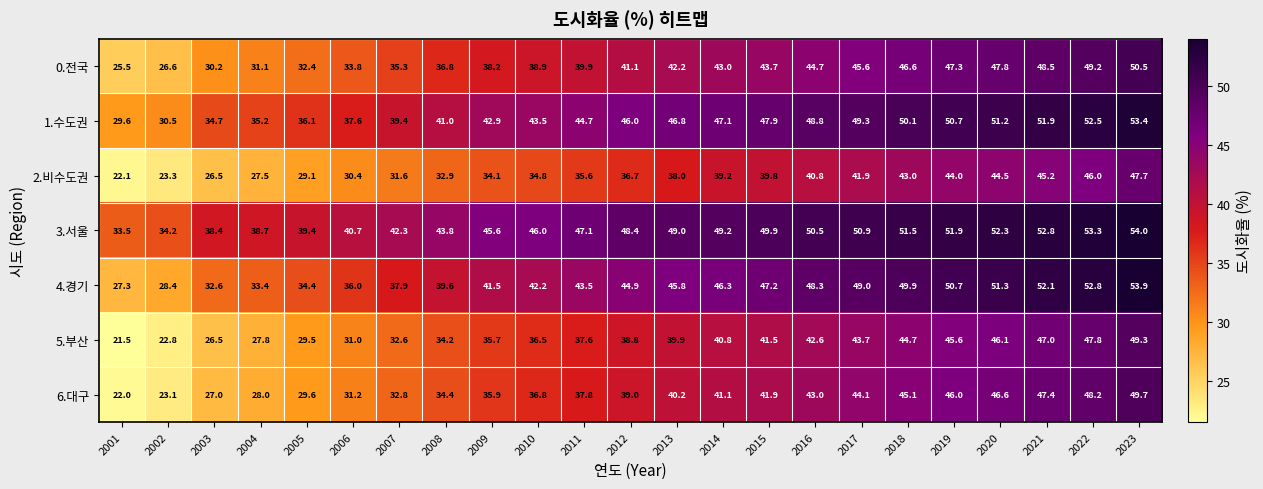

Which series changed the most between 2012 and 2023?

2.비수도권